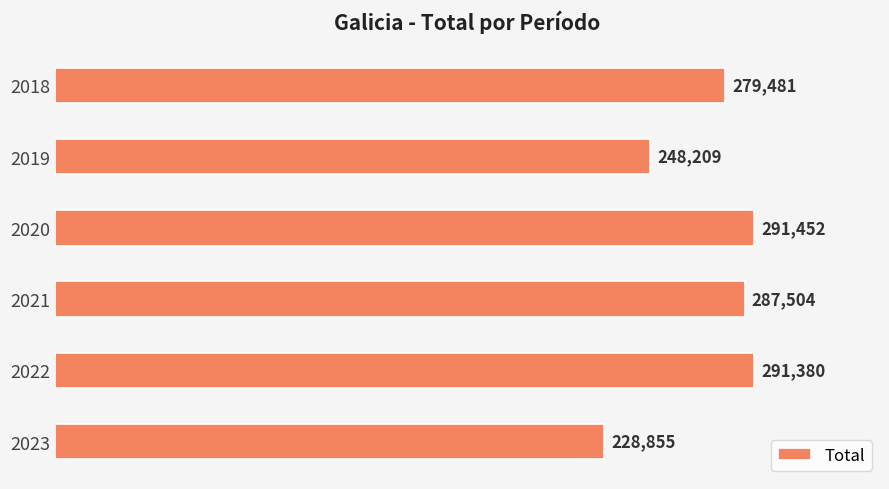

At which label is the value closest to 260153?

2019